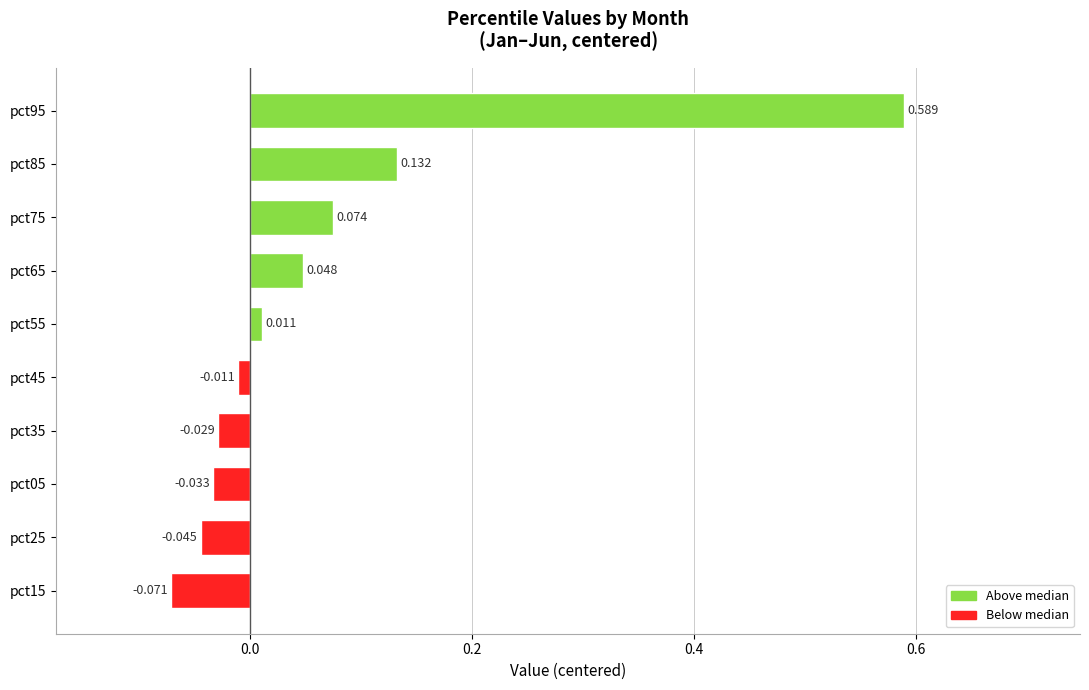

How many bars are there in total?

10